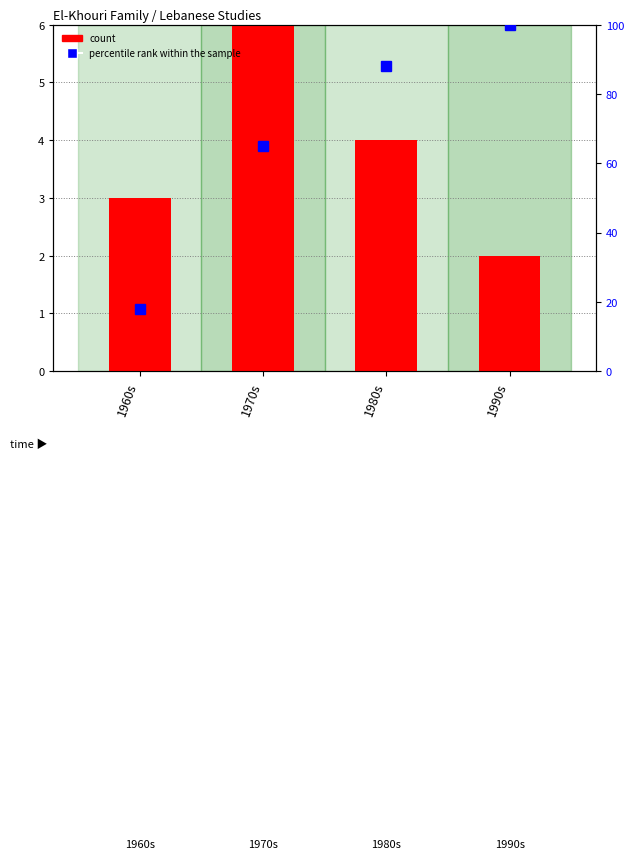

What is the minimum value shown in the chart?

2